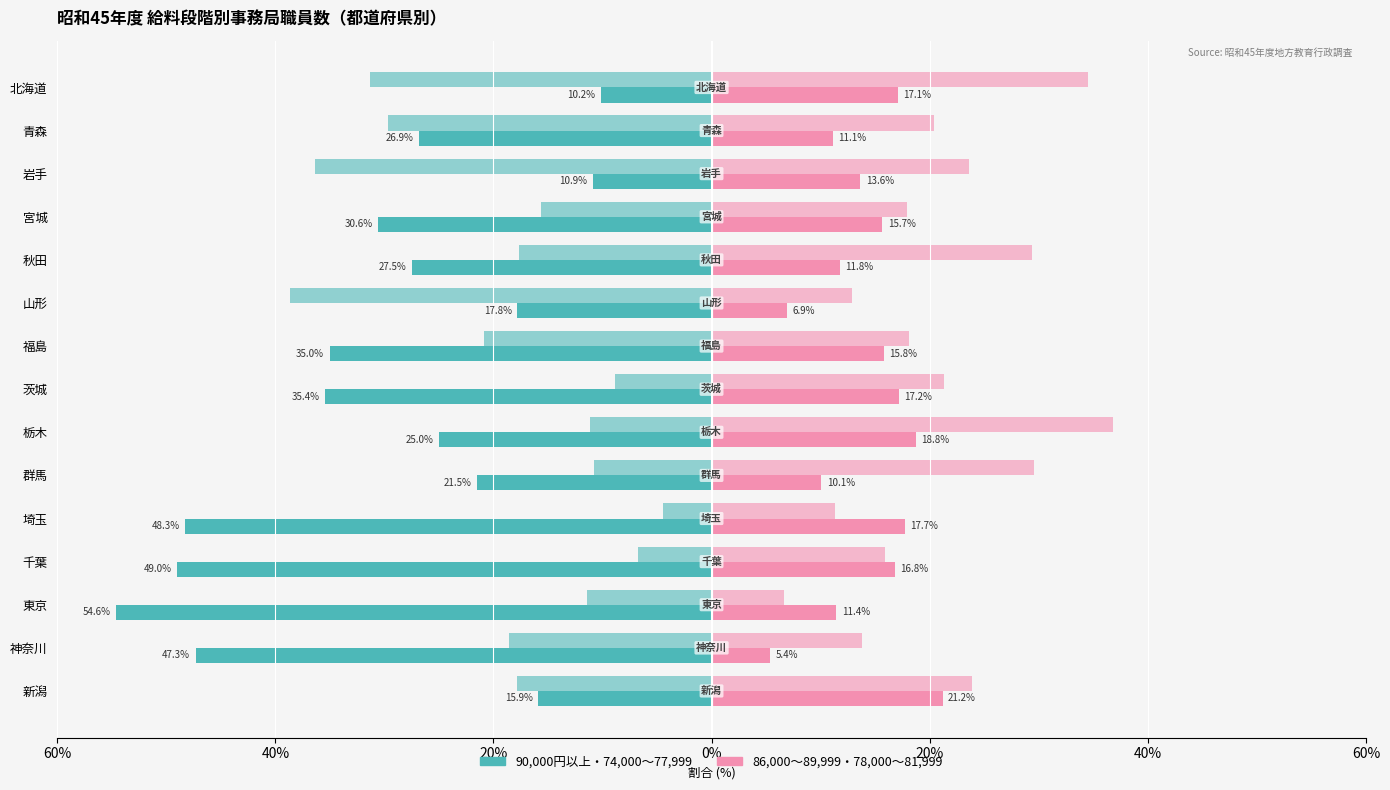

Reading right to left, extract all data points from this chart.

90,000円以上: -15.9	-47.3	-54.6	-49.0	-48.3	-21.5	-25.0	-35.4	-35.0	-17.8	-27.5	-30.6	-10.9	-26.9	-10.2
74,000～77,999: -17.9	-18.6	-11.4	-6.7	-4.4	-10.7	-11.1	-8.9	-20.9	-38.6	-17.6	-15.7	-36.4	-29.6	-31.3
86,000～89,999: 21.2	5.4	11.4	16.8	17.7	10.1	18.8	17.2	15.8	6.9	11.8	15.7	13.6	11.1	17.1
78,000～81,999: 23.8	13.8	6.6	15.9	11.3	29.5	36.8	21.4	18.1	12.9	29.4	17.9	23.6	20.4	34.6